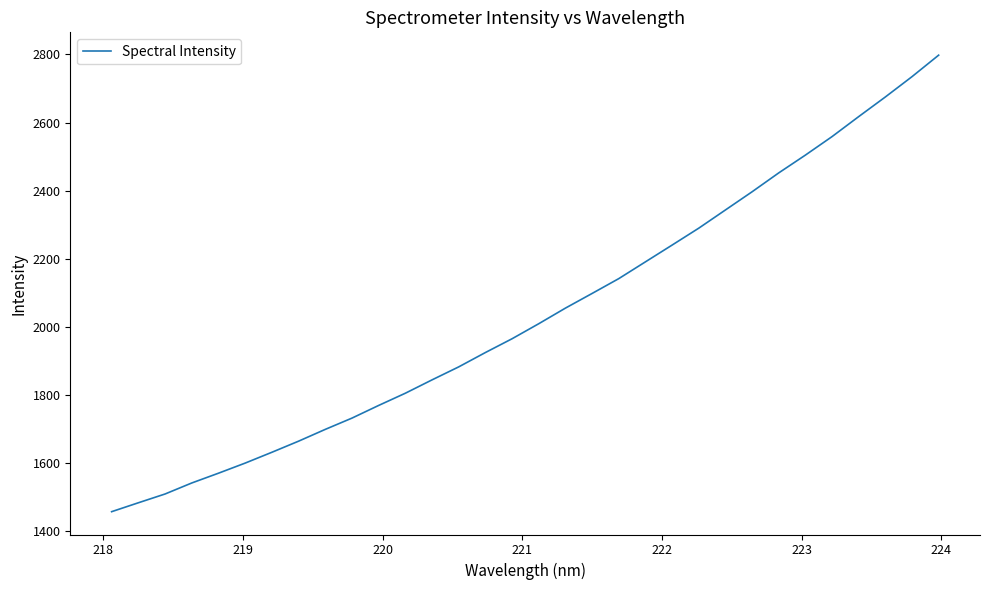

What is the maximum value shown in the chart?

2797.8